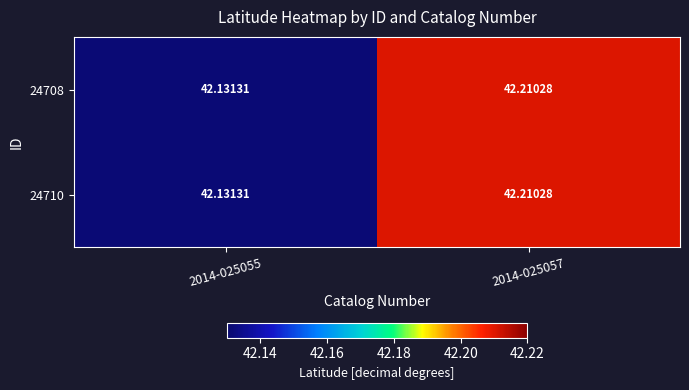

At 2014-025057, list the series in order from smallest to largest.

24708, 24710